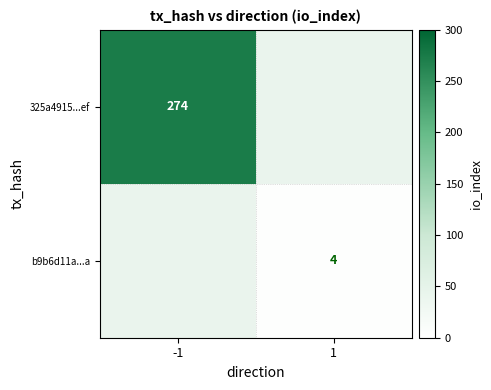

Is it true that b9b6d11a...a equals 4 at 1?

True